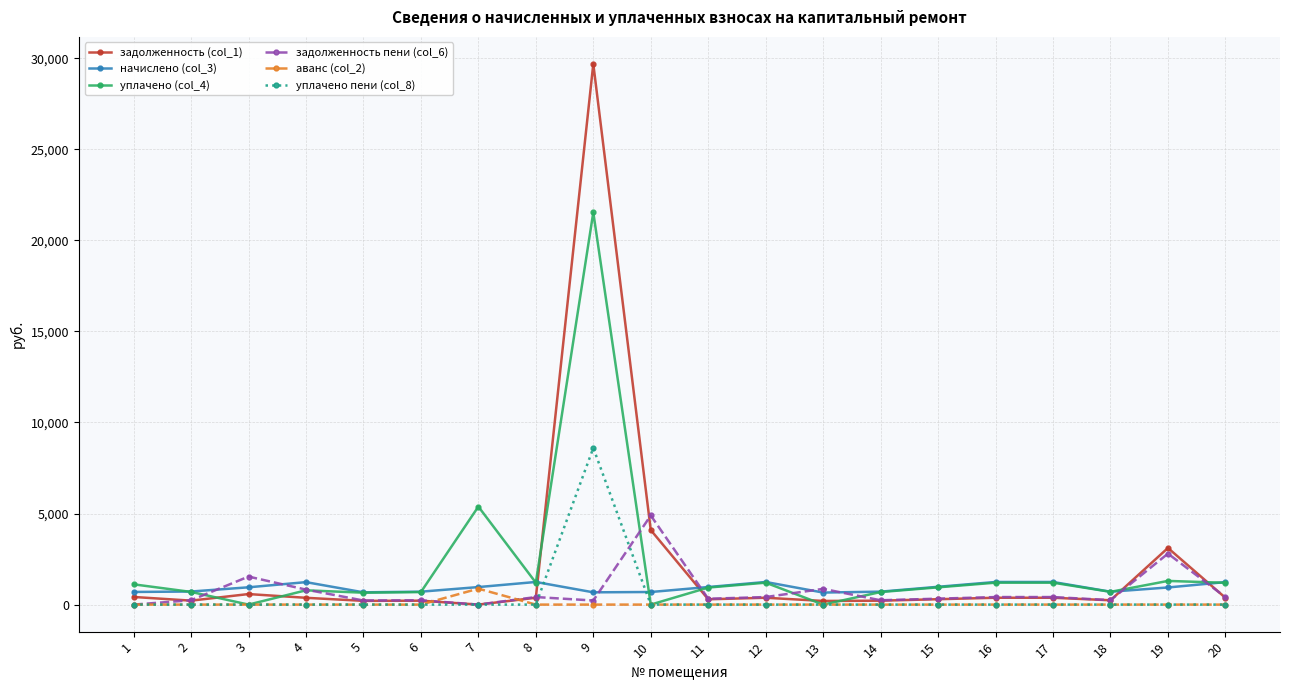

True or false: задолженность (col_1) has more than 1 interior local peaks.

True